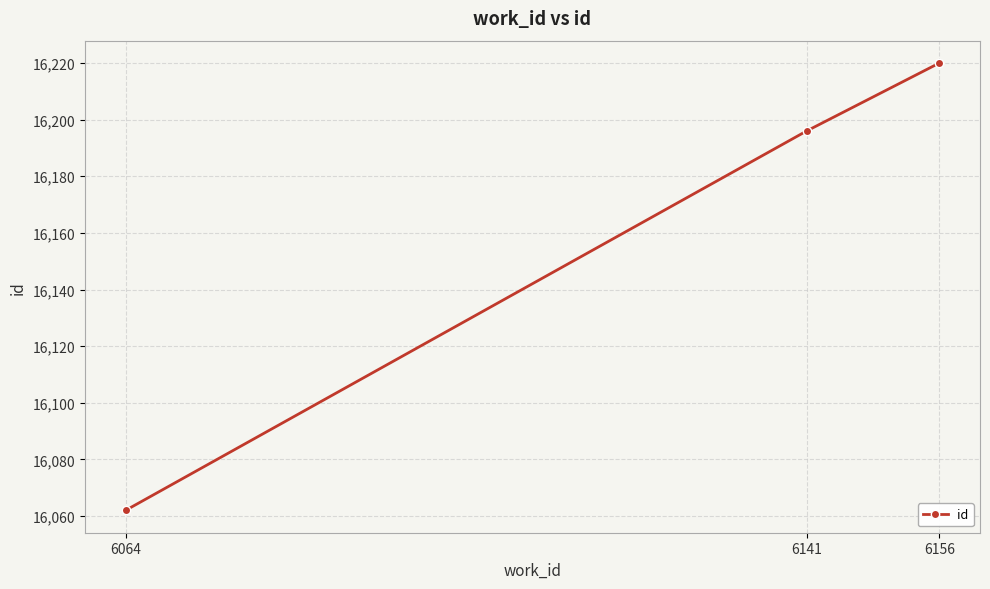

What is the sum of the values at 6141 and 6156?

32416